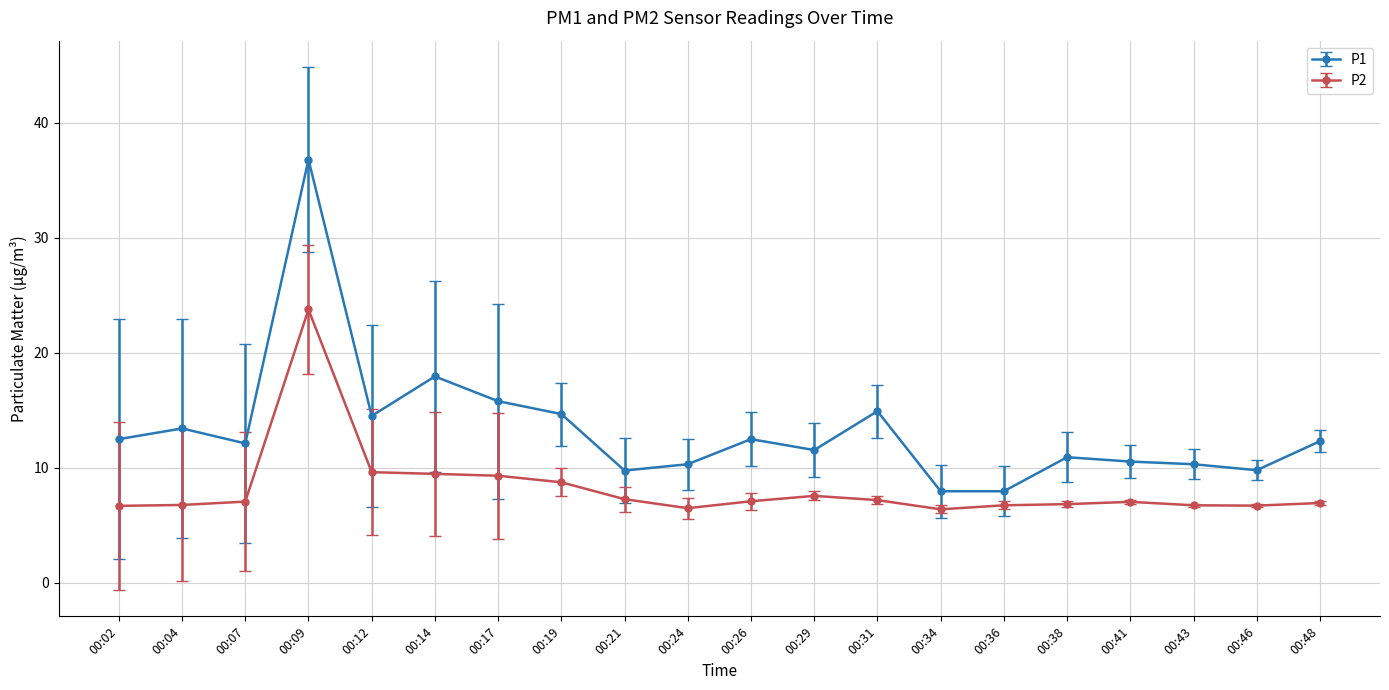

How many distinct data groups are displayed?

2